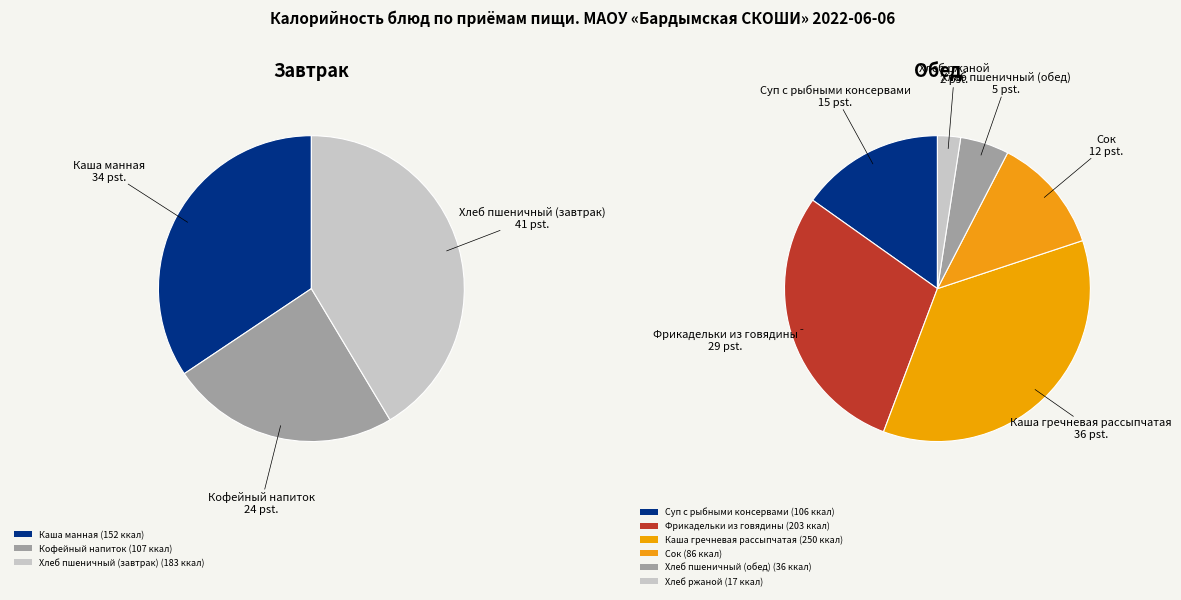

To the nearest percent, what is the combined percentage of Суп с рыбными консервами and Хлеб пшеничный (завтрак)?

25%